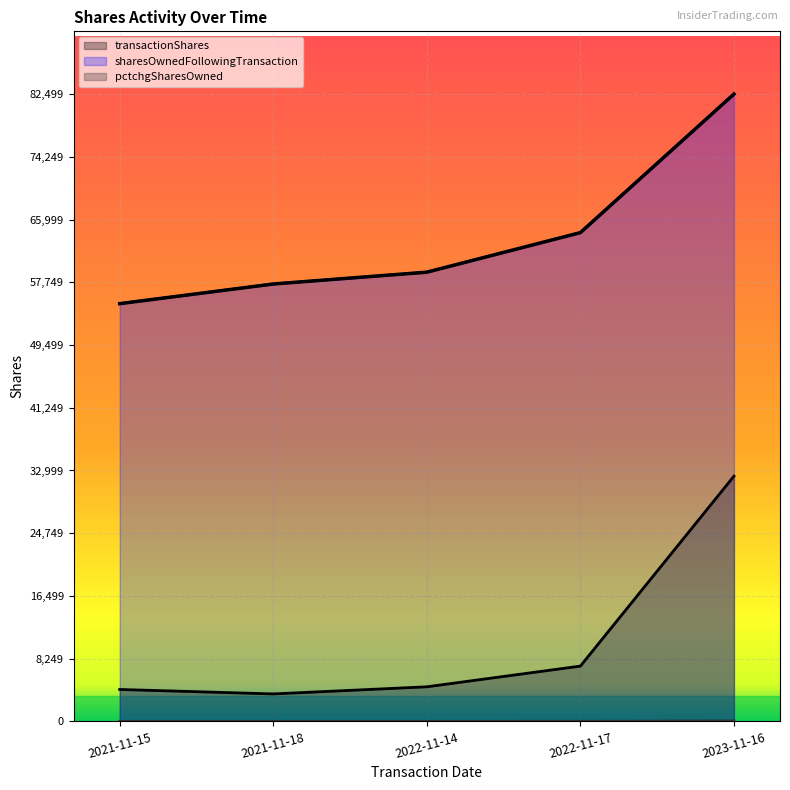

True or false: pctchgSharesOwned and transactionShares cross at least once.

False